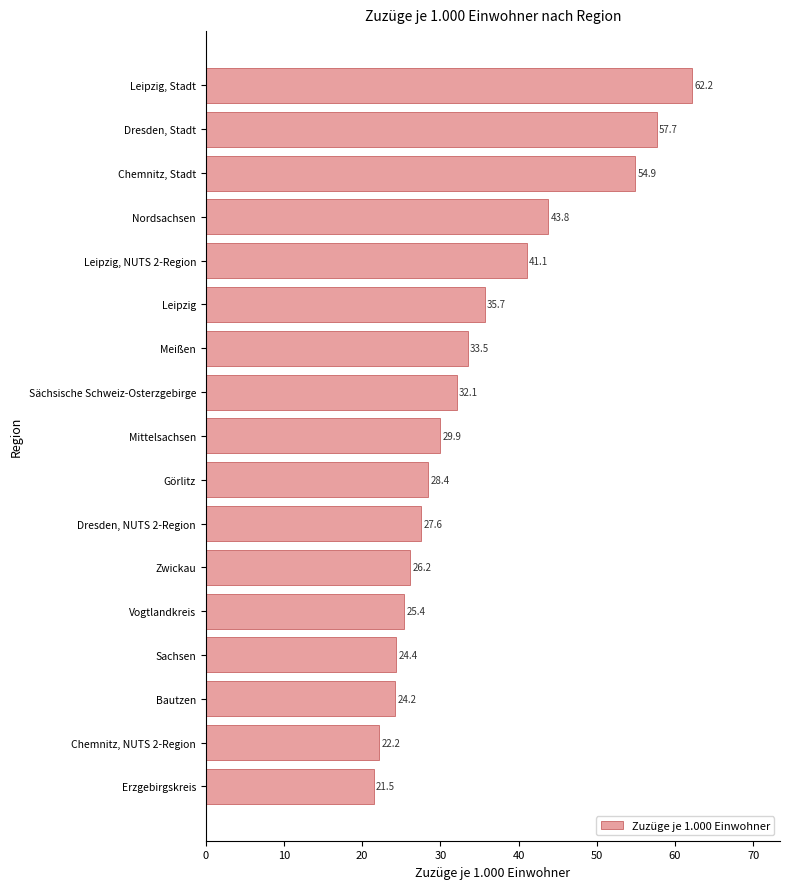

At which category does the chart reach its peak across all series?

Leipzig, Stadt